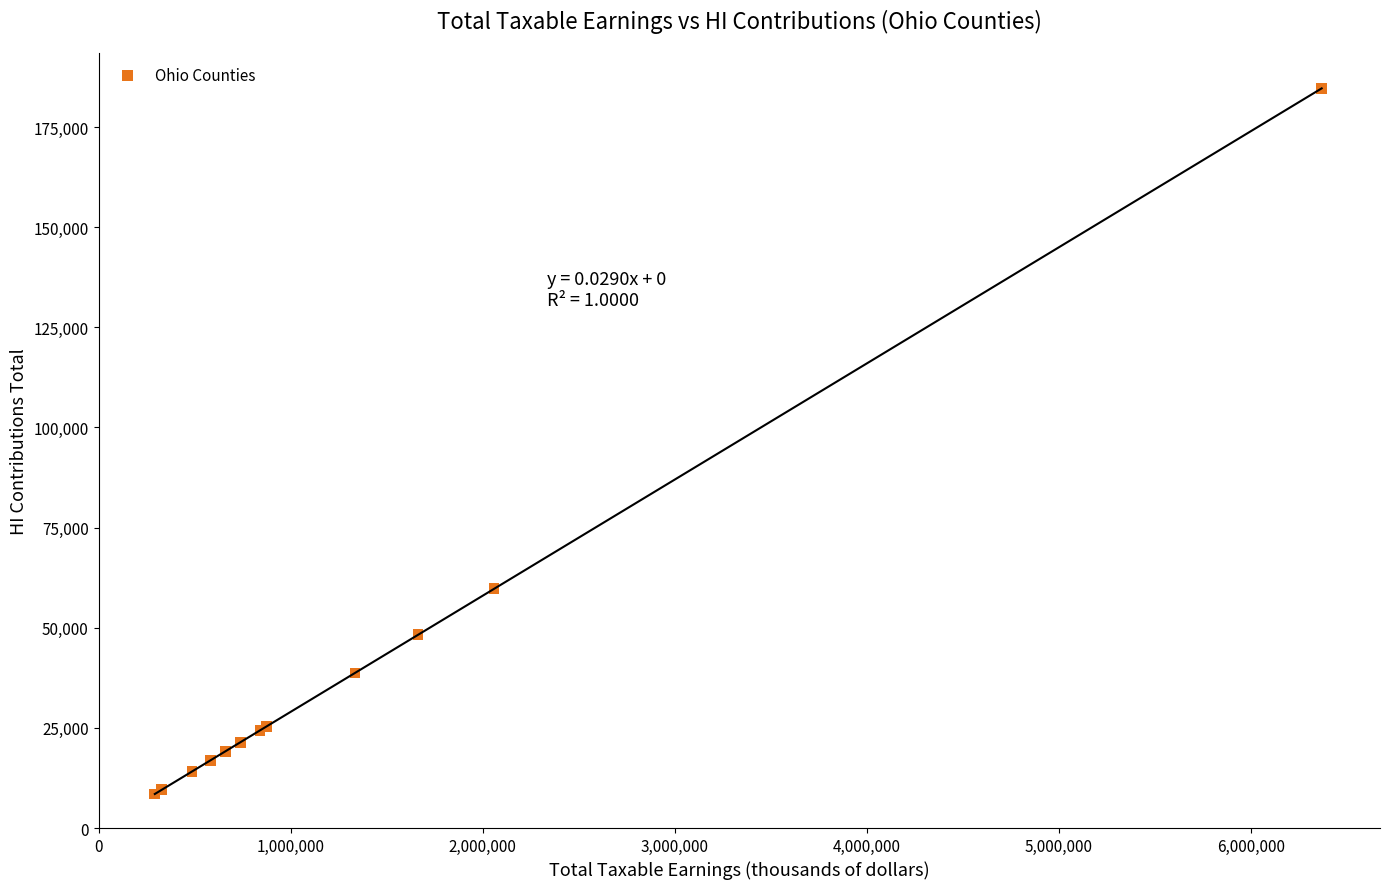

What Y value in the scatter plot is closest to 96574?

59720